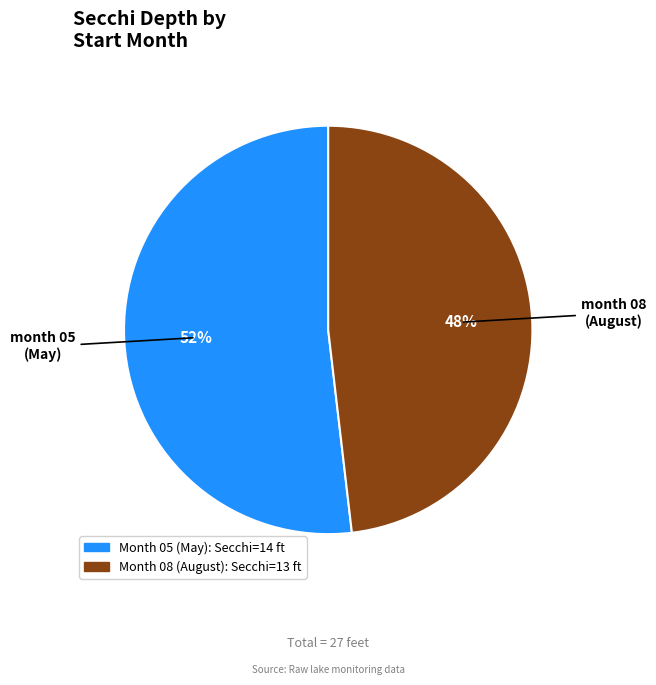

To the nearest percent, what is the average slice percentage?

50%